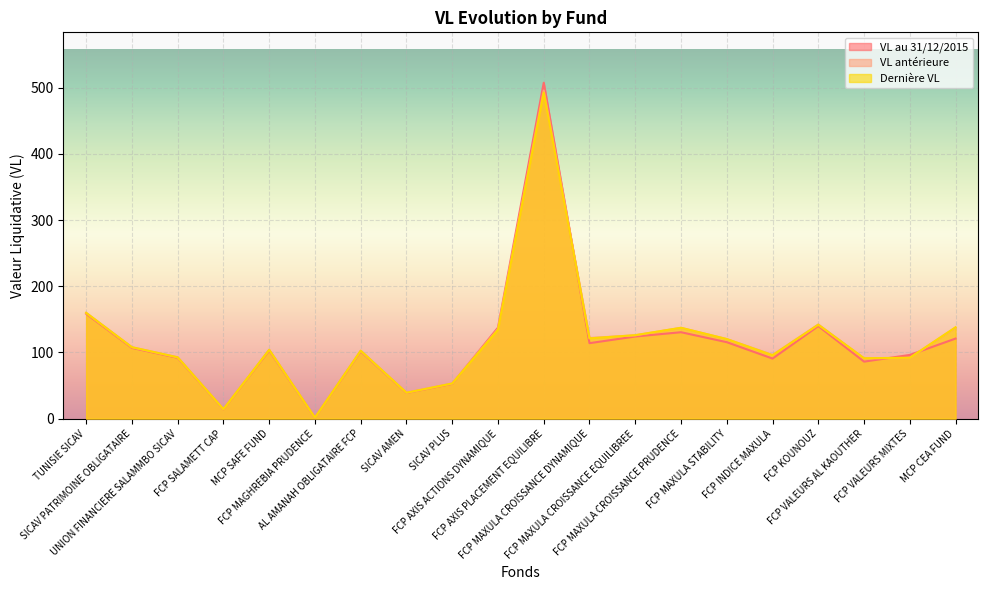

How many series are shown in this chart?

3